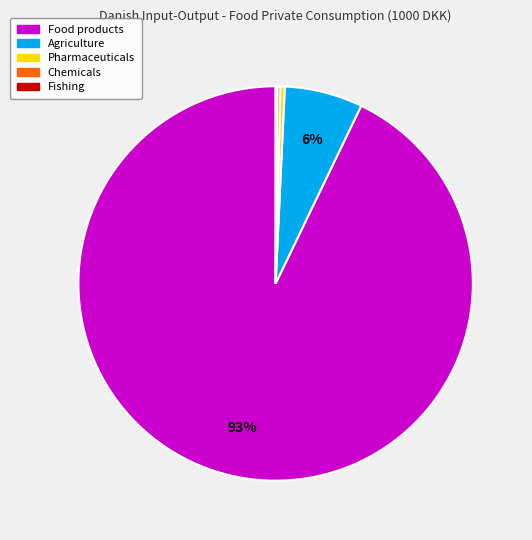

To the nearest percent, what is the average slice percentage?

20%